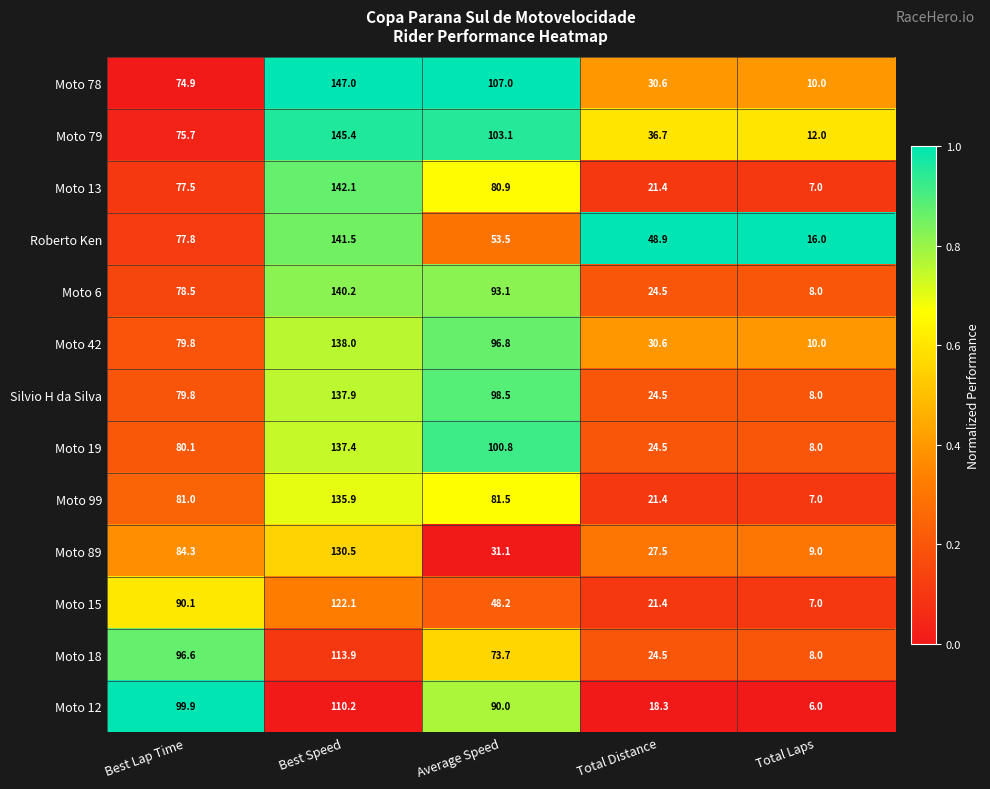

What is the total value across all series at Total Distance?

354.8